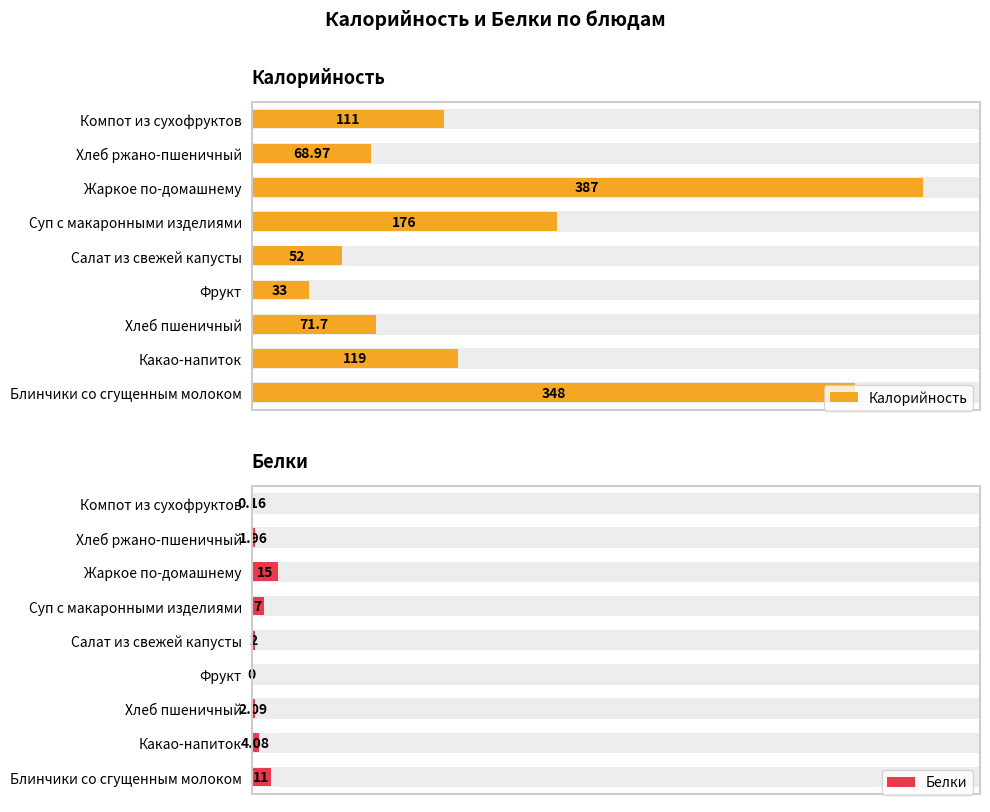

How many categories are shown in the chart?

9